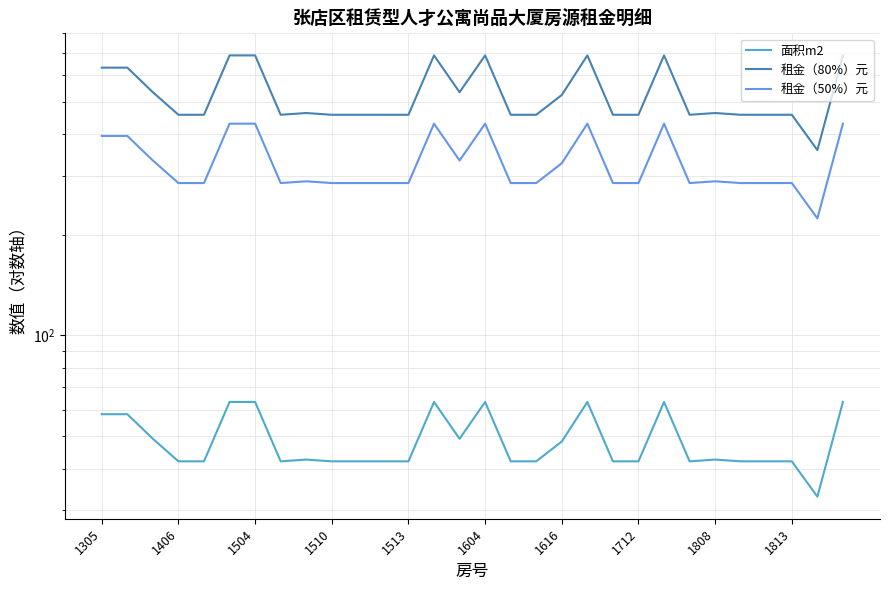

What is the greatest value displayed?

687.5